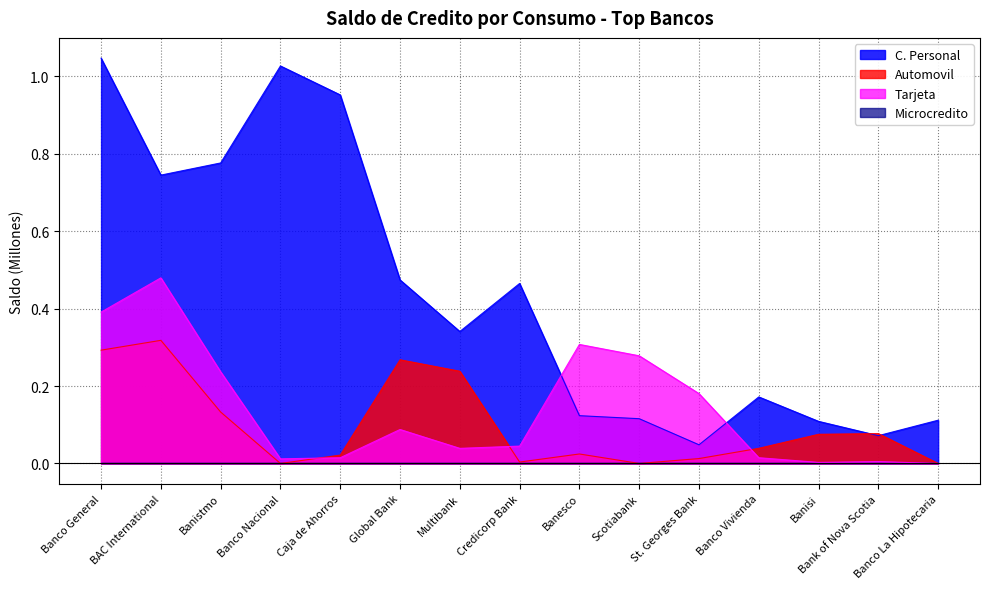

Which series has the largest total across all categories?

C. Personal